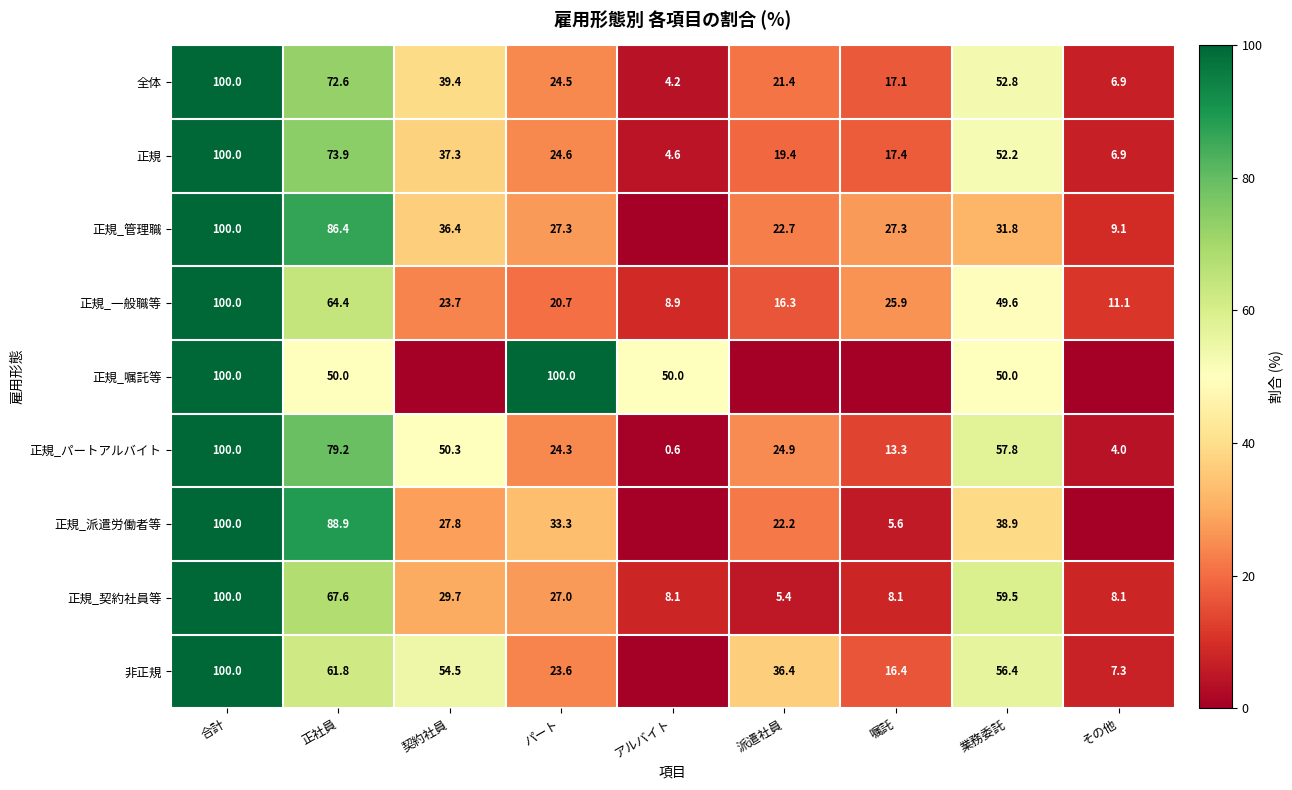

What is the sum of the 正規_契約社員等 values at パート and 契約社員?

56.7